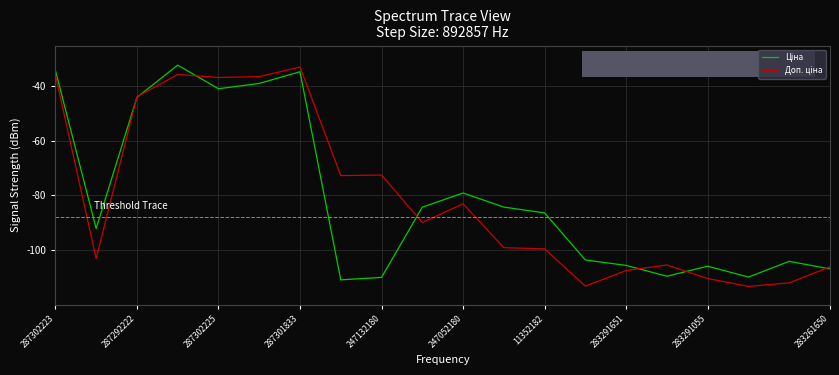

What is the greatest value displayed?

-32.2